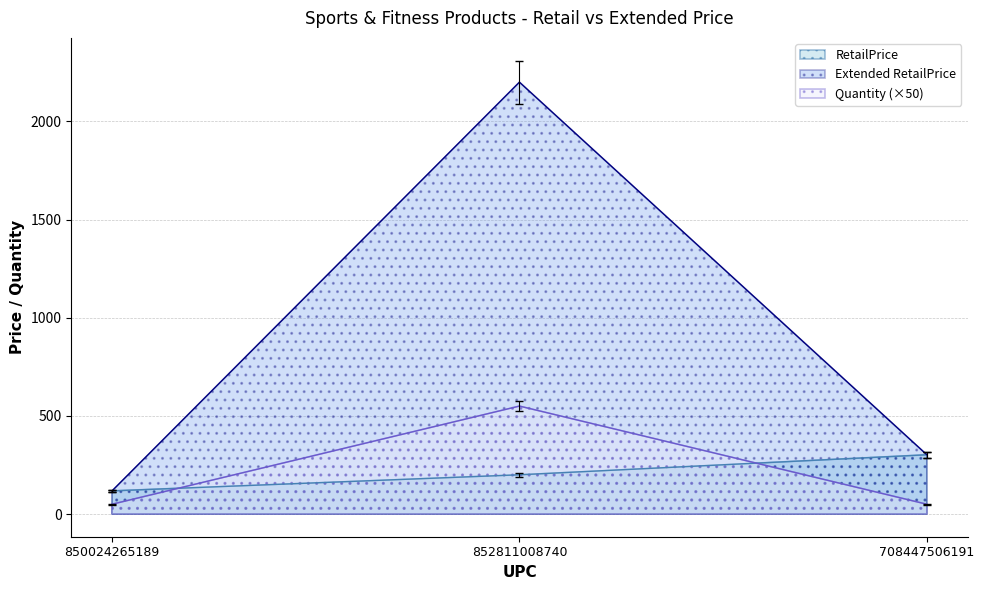

What is the label of the 1st point from the left?

850024265189